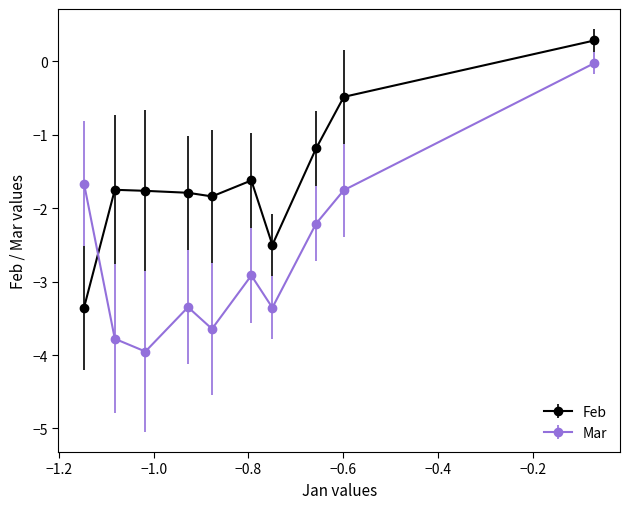

Which series has the largest total across all categories?

Feb